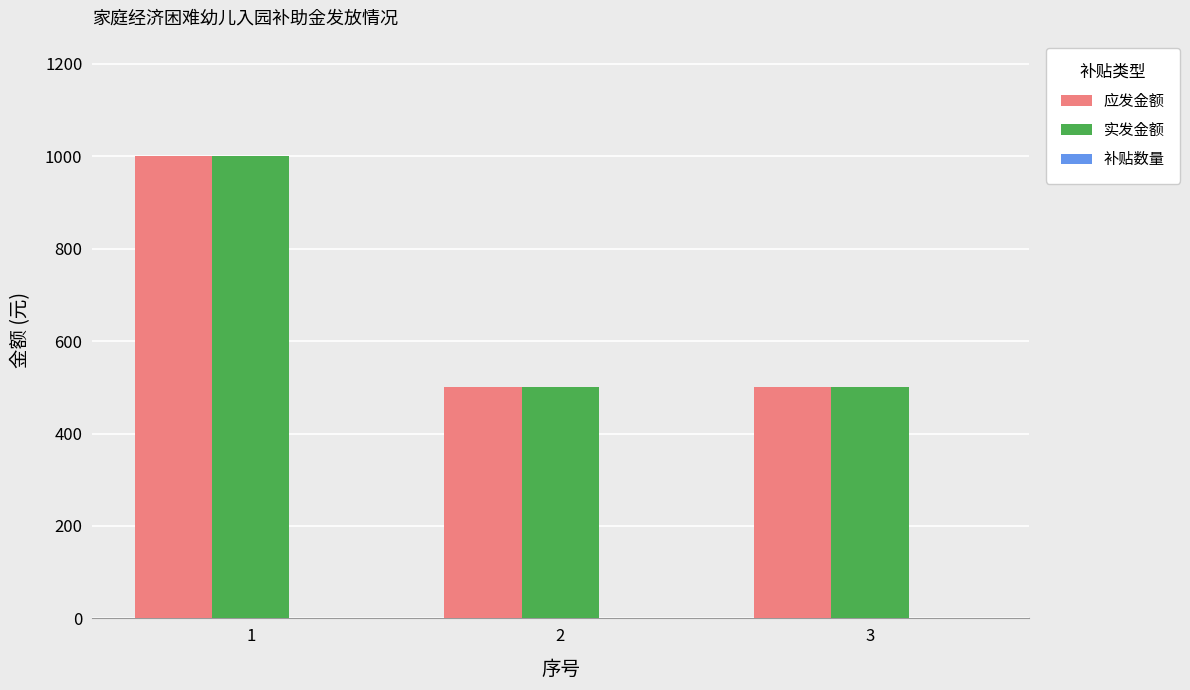

Is the value of 应发金额 at 1 greater than the value of 实发金额 at 3?

Yes